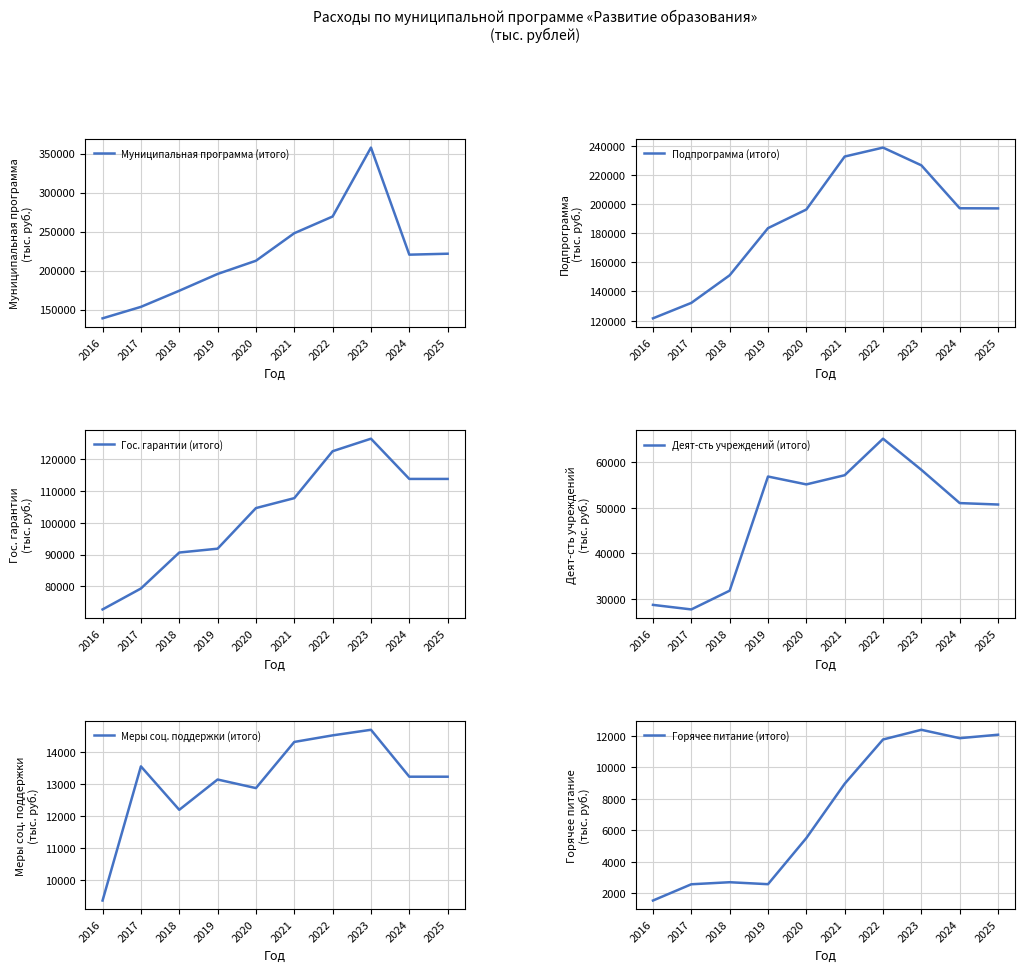

What are all the series names shown in the legend?

Муниципальная программа (итого), Подпрограмма (итого), Гос. гарантии (итого), Деят-сть учреждений (итого), Меры соц. поддержки (итого), Горячее питание (итого)